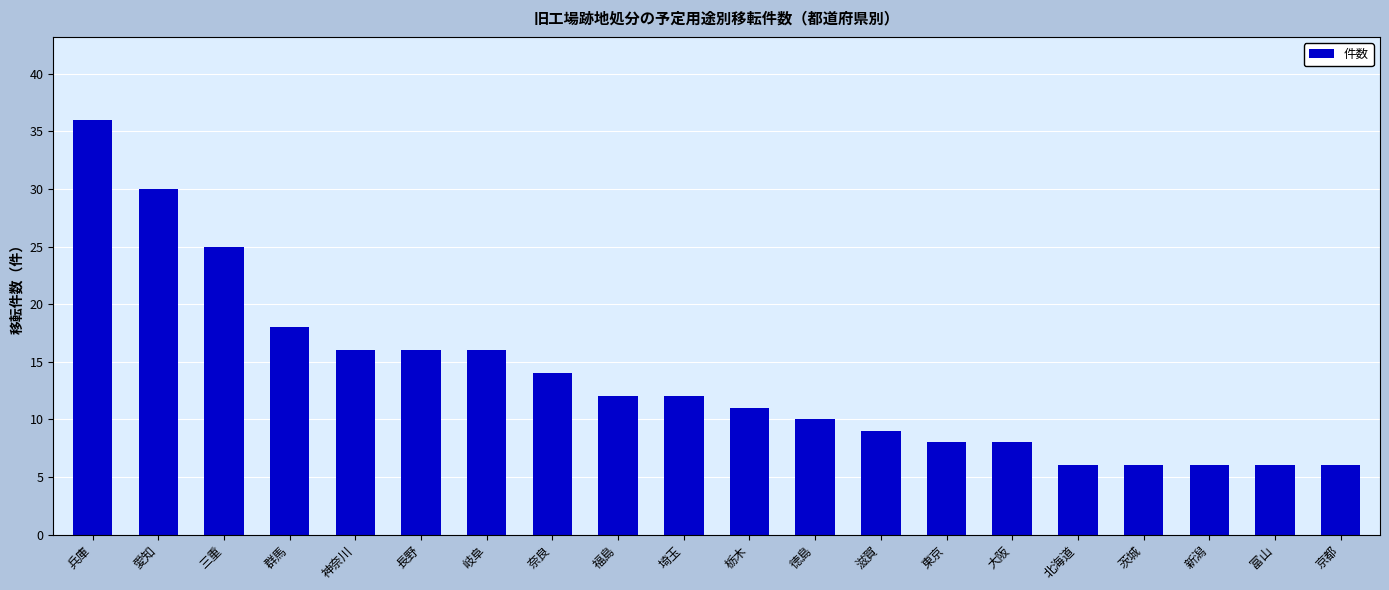

Reading right to left, what are all the values shown in this chart?

京都=6	富山=6	新潟=6	茨城=6	北海道=6	大阪=8	東京=8	滋賀=9	徳島=10	栃木=11	埼玉=12	福島=12	奈良=14	岐阜=16	長野=16	神奈川=16	群馬=18	三重=25	愛知=30	兵庫=36